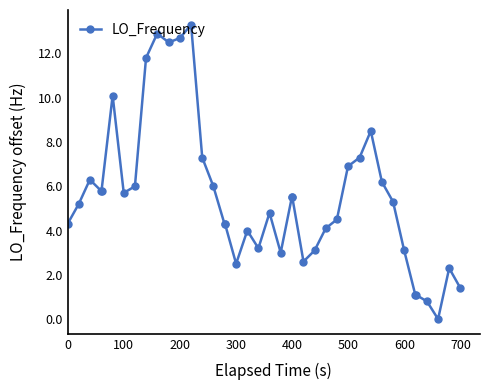

True or false: the data has more than 1 interior local peaks.

True